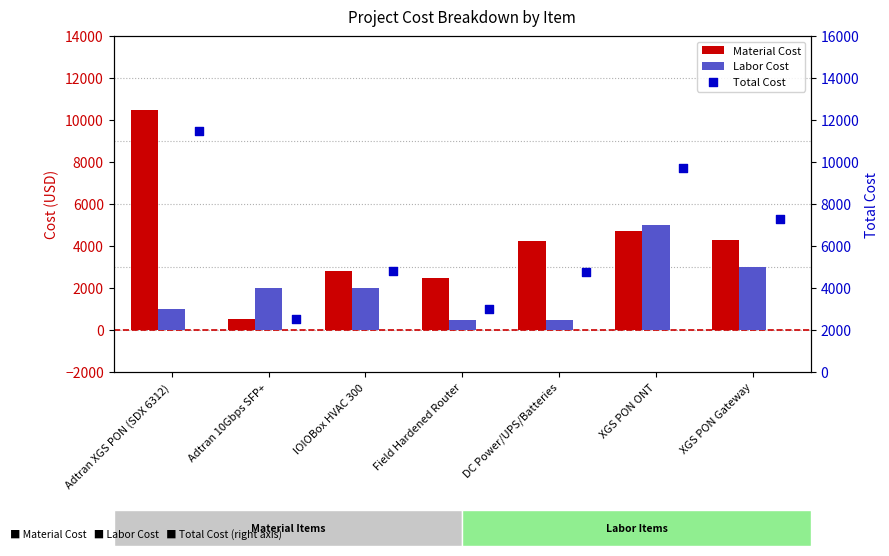

What is the total value across all series at Field Hardened Router?

6000